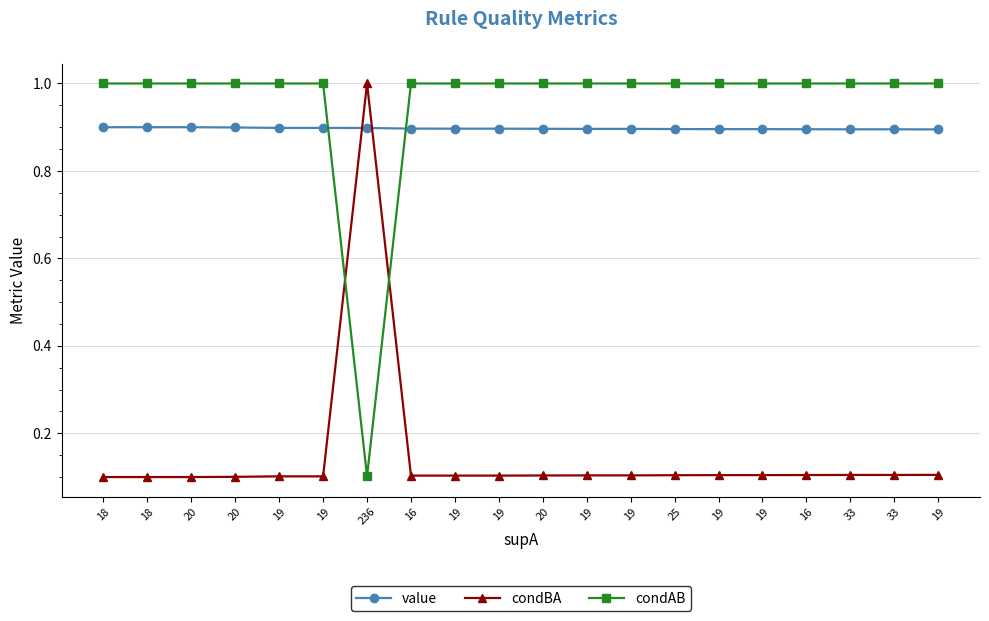

What are all the series names shown in the legend?

value, condBA, condAB